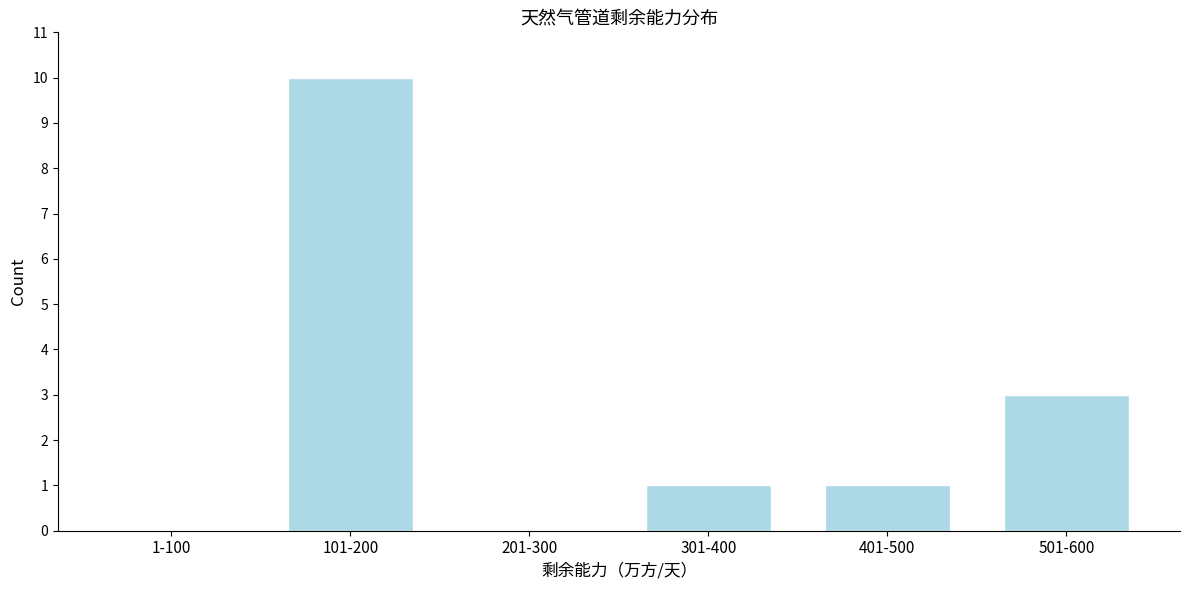

Reading left to right, extract all data points from this chart.

1-100=0	101-200=10	201-300=0	301-400=1	401-500=1	501-600=3